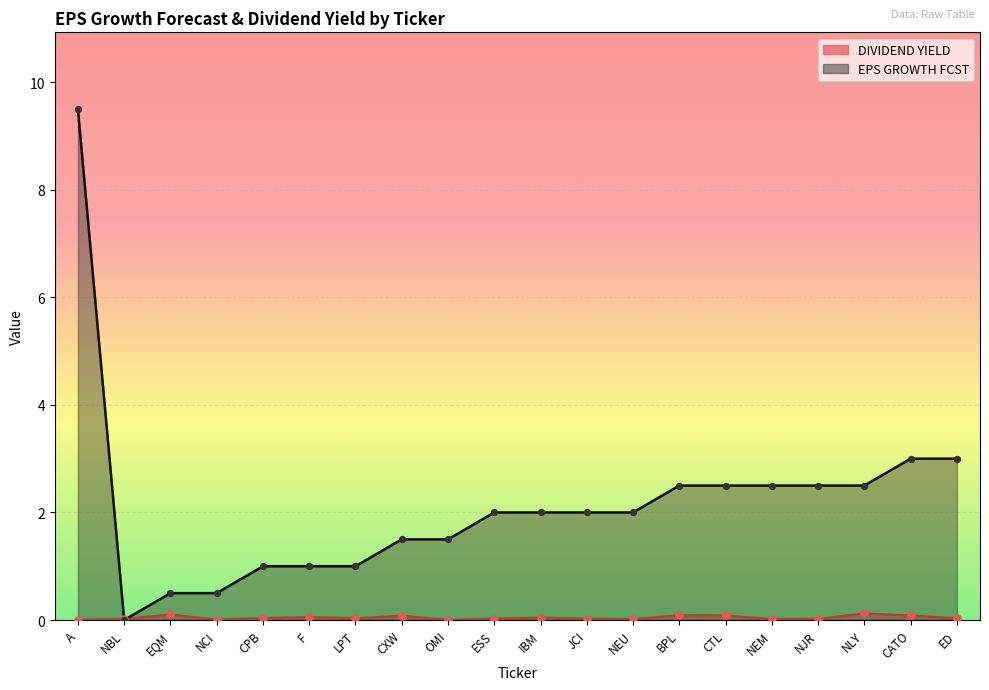

Which series has the widest spread of Y values?

EPS GROWTH FCST